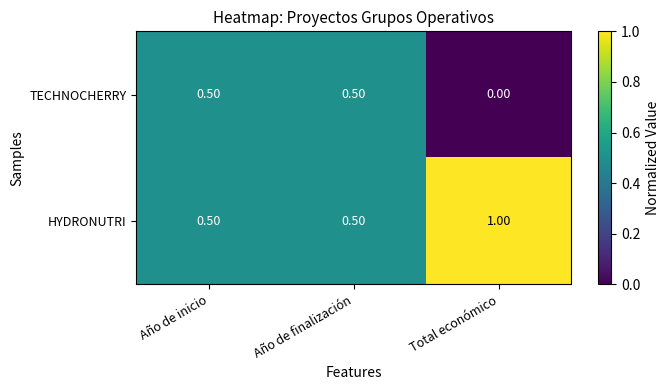

What is the difference between the highest and lowest values at Total económico?

1.0